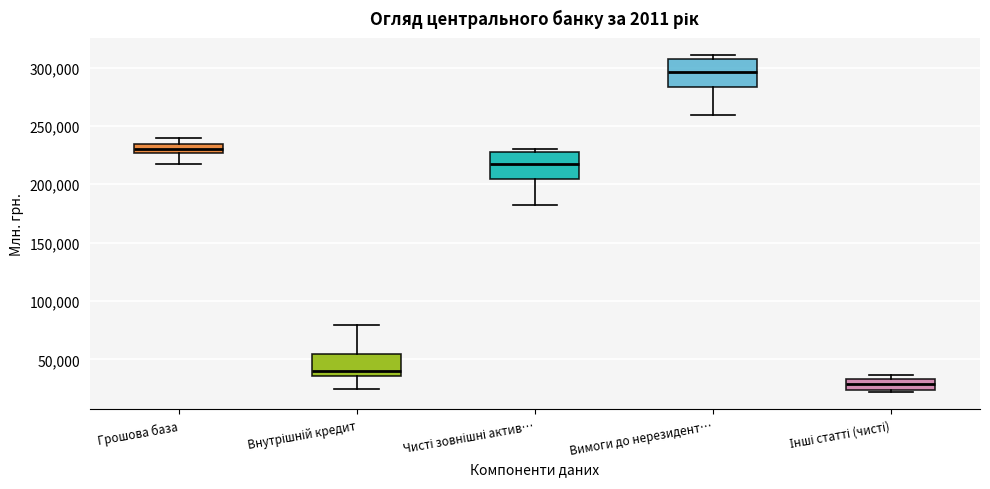

Reading left to right, read every box against the y-axis: the position of its median line, the range the box covers, and the ends of its whiskers. The values are not printed on the chart, so give them approximately, as read against the axis.

Грошова база: median 230000, box 225000 to 235000, whiskers 215000 to 240000
Внутрішній кредит: median 40000, box 35000 to 55000, whiskers 25000 to 80000
Чисті зовнішні актив…: median 220000, box 205000 to 225000, whiskers 180000 to 230000
Вимоги до нерезидент…: median 295000, box 285000 to 305000, whiskers 260000 to 310000
Інші статті (чисті): median 30000, box 25000 to 35000, whiskers 20000 to 35000 (just above the box's upper edge)